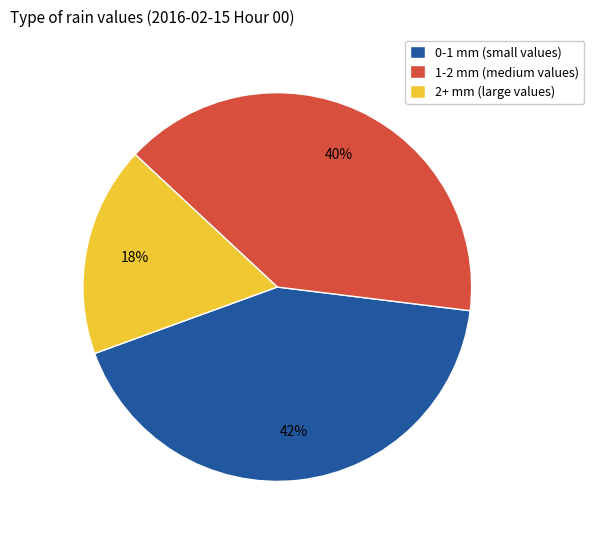

Rank the categories by value from highest to lowest.

0-1 mm (small values), 1-2 mm (medium values), 2+ mm (large values)